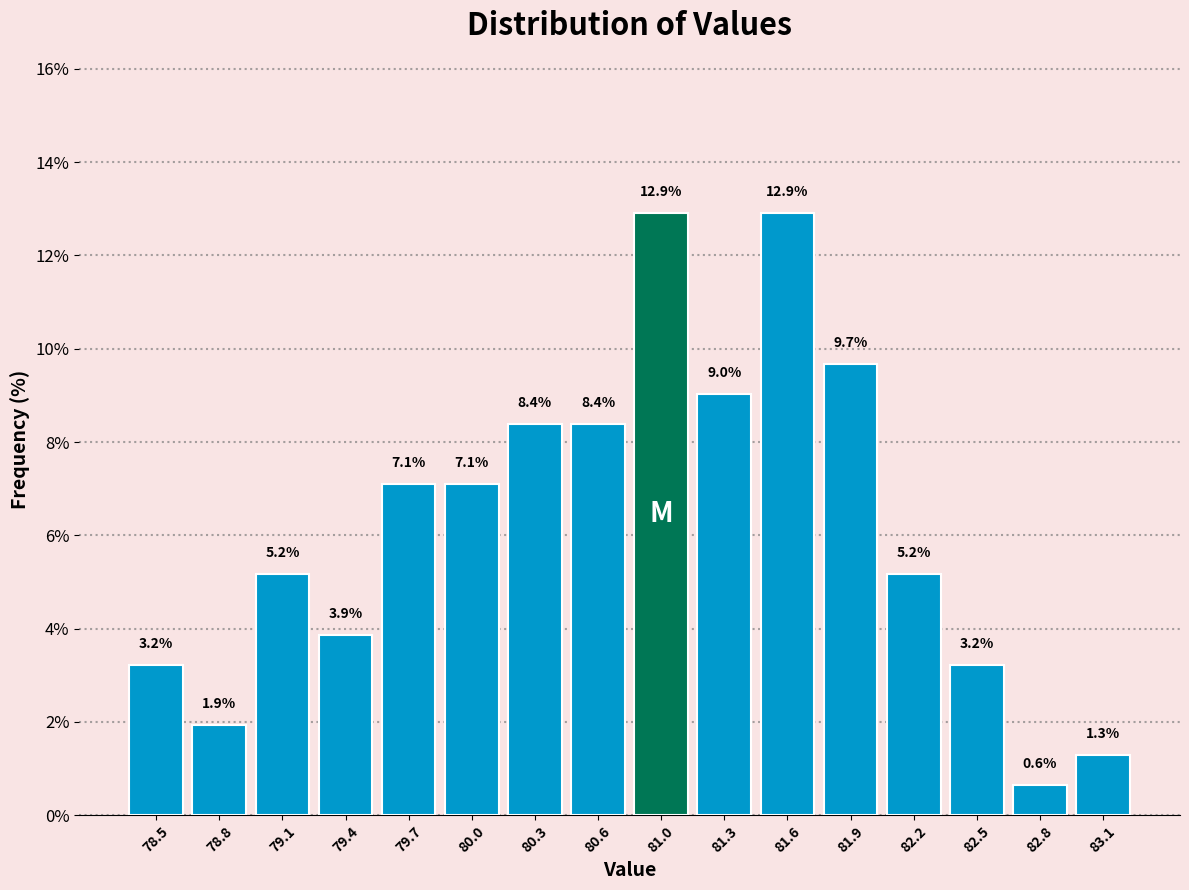

Reading left to right, list every bar in this chart as the range it spans on the x-axis followed by its height. The bar edges are not printed on the chart, so give them approximately, as read against the axis.

78.30 to 78.60: 3.2
78.60 to 78.95: 1.9
78.95 to 79.25: 5.2
79.25 to 79.55: 3.9
79.55 to 79.85: 7.1
79.85 to 80.20: 7.1
80.20 to 80.50: 8.4
80.50 to 80.80: 8.4
80.80 to 81.10: 12.9
81.10 to 81.45: 9.0
81.45 to 81.75: 12.9
81.75 to 82.05: 9.7
82.05 to 82.35: 5.2
82.35 to 82.70: 3.2
82.70 to 83.00: 0.6
83.00 to 83.30: 1.3